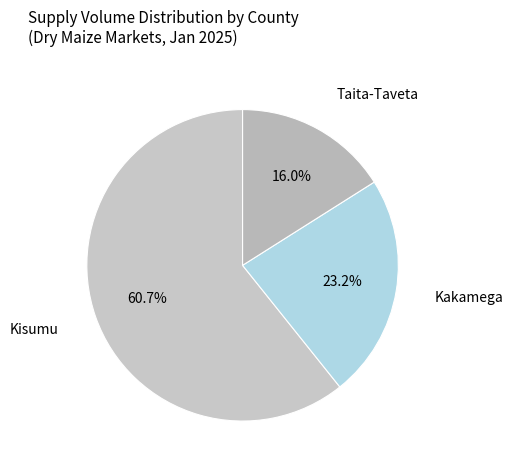

What is the smallest slice in the pie chart?

Taita-Taveta